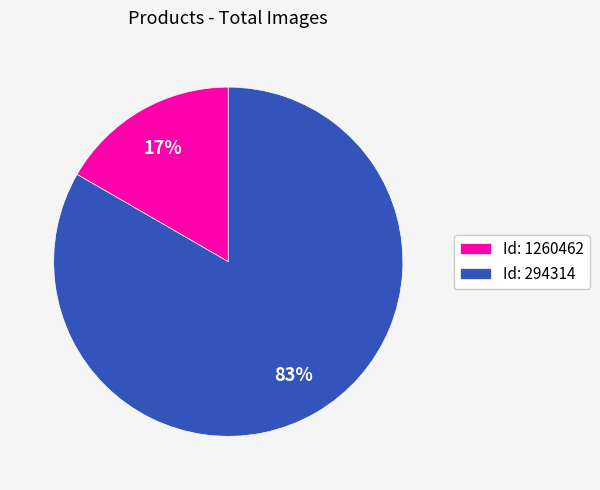

Is there any slice that represents more than half of the pie?

Yes